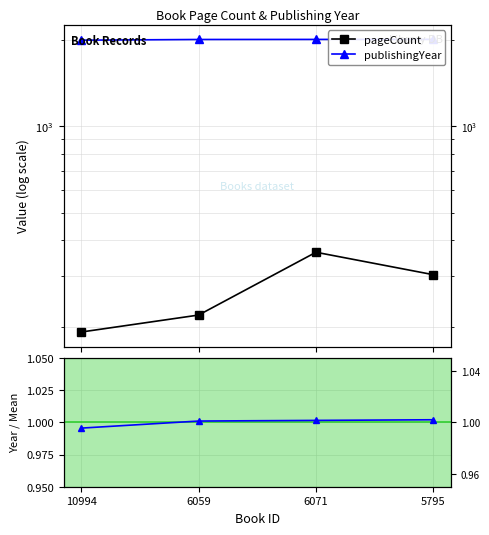

What is the difference between the publishingYear values at 5795 and 10994?

13.0